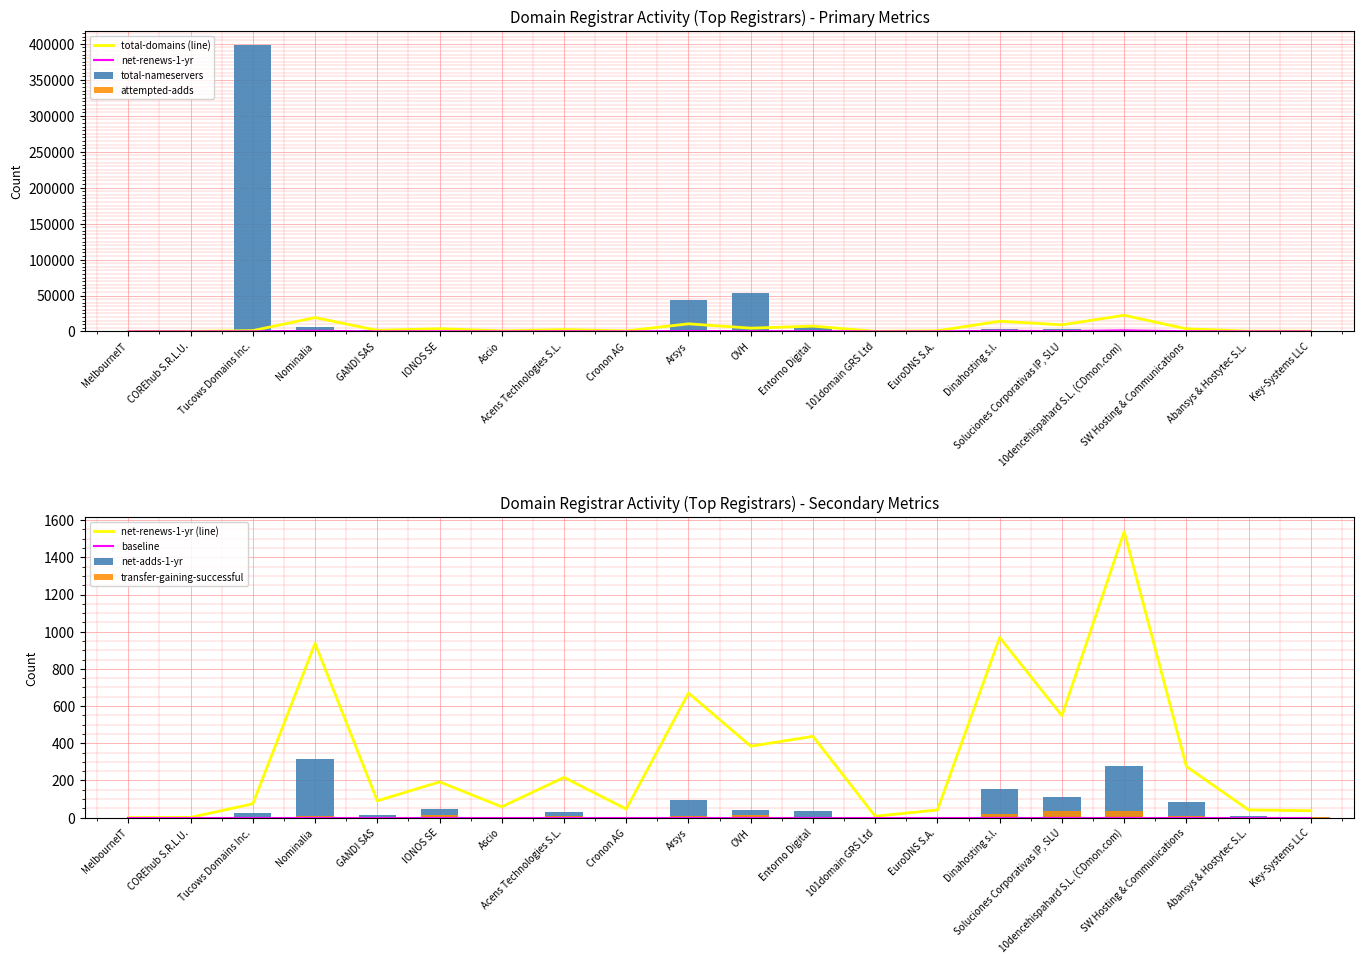

Rank the categories by attempted-adds value from lowest to highest.

MelbourneIT, Cronon AG, Ascio, 101domain GRS Ltd, COREhub S.R.L.U., Key-Systems LLC, Abansys & Hostytec S.L., EuroDNS S.A., GANDI SAS, Tucows Domains Inc., Entorno Digital, Acens Technologies S.L., OVH, IONOS SE, SW Hosting & Communications, Arsys, Soluciones Corporativas IP, SLU, Dinahosting s.l., 10dencehispahard S.L. (CDmon.com), Nominalia